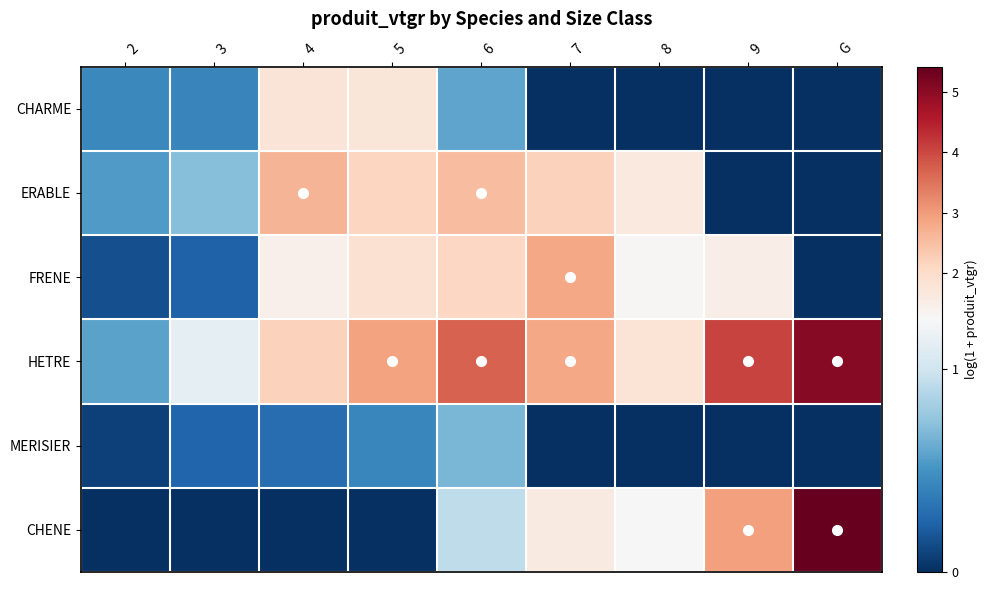

Which has a higher value, 9 or 4?

4